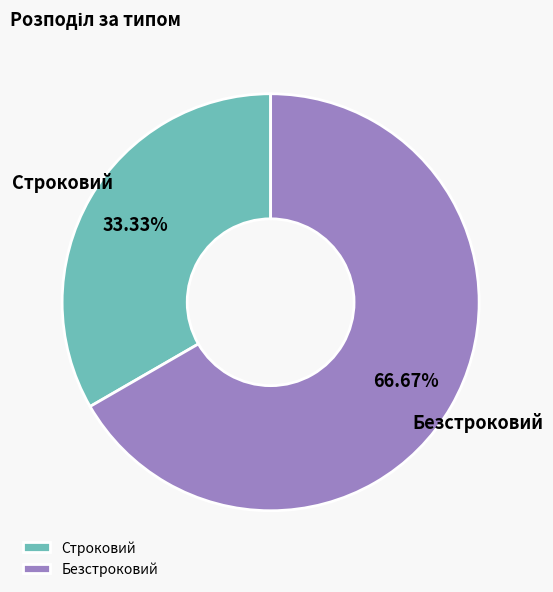

Which slice is the smallest?

Строковий